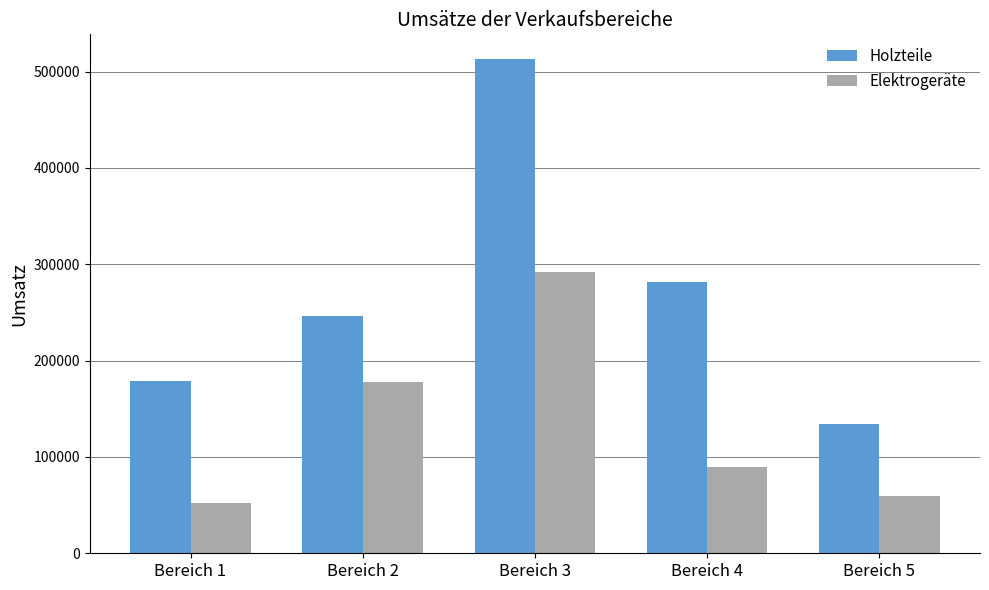

List the series in order of their overall mean, lowest first.

Elektrogeräte, Holzteile